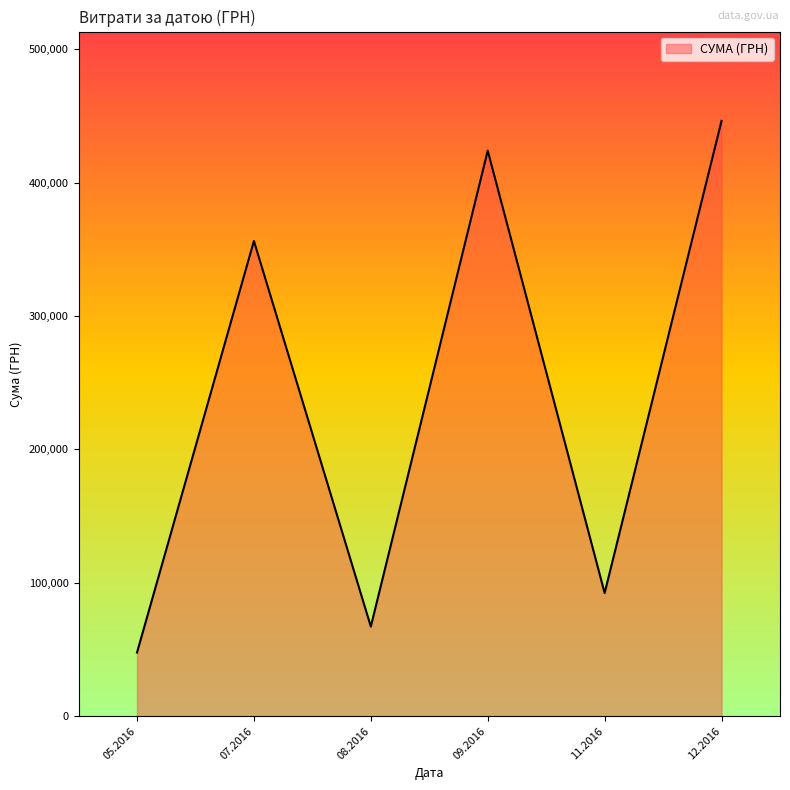

Rank the categories by value from lowest to highest.

05.2016, 08.2016, 11.2016, 07.2016, 09.2016, 12.2016